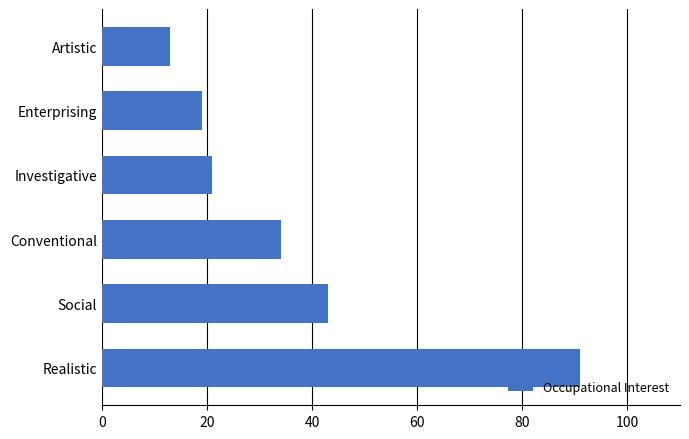

Reading top to bottom, transcribe all the data shown in this chart.

13	19	21	34	43	91